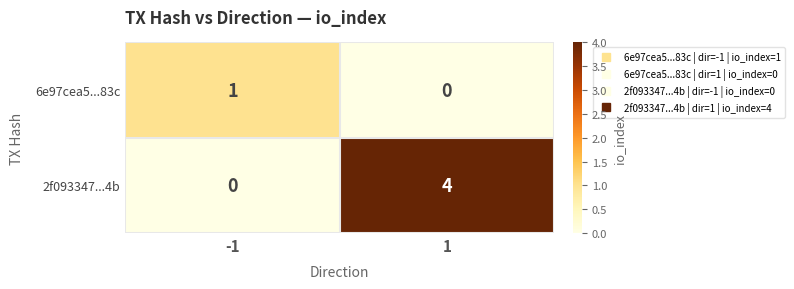

The value of 2f093347...4b at 1 is 4. True or false?

True